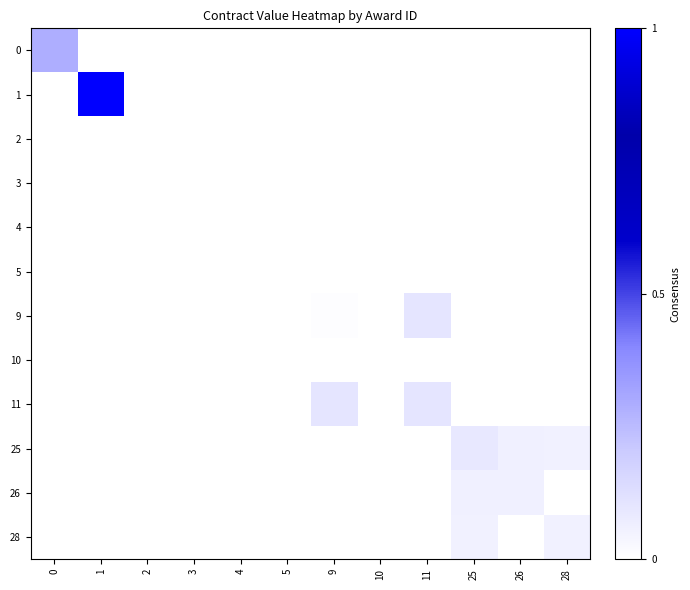

Which series has the largest range (max minus min)?

1